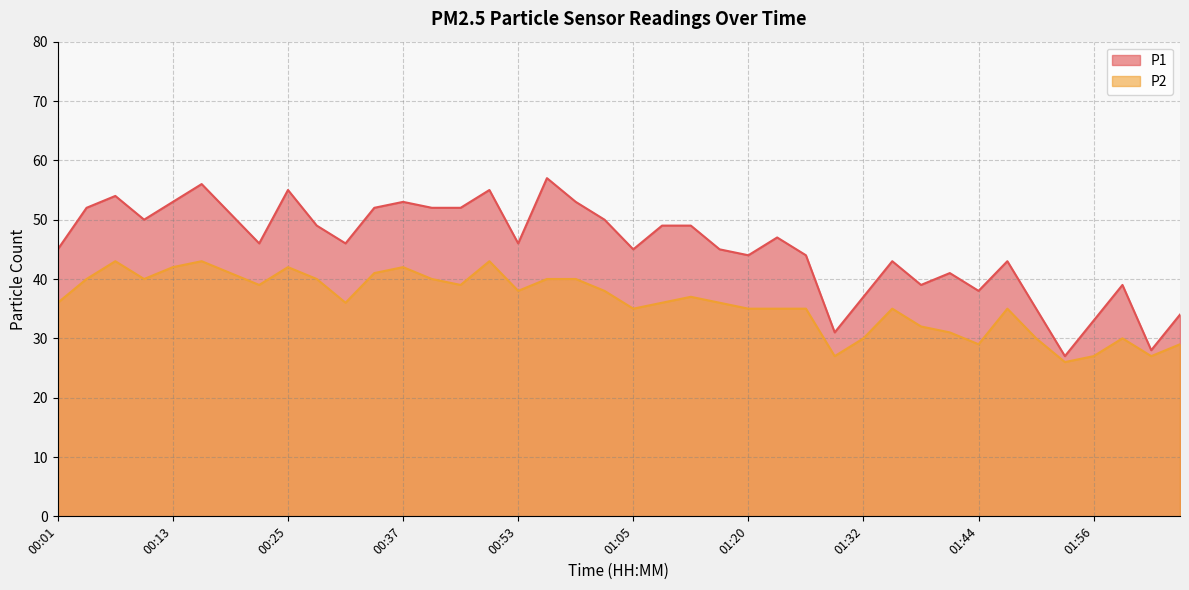

Reading left to right, what are all the values shown in this chart?

P1: 00:01=45	00:04=52	00:07=54	00:10=50	00:13=53	00:16=56	00:19=51	00:22=46	00:25=55	00:28=49	00:31=46	00:34=52	00:37=53	00:40=52	00:46=52	00:50=55	00:53=46	00:56=57	00:59=53	01:02=50	01:05=45	01:08=49	01:14=49	01:17=45	01:20=44	01:23=47	01:26=44	01:29=31	01:32=37	01:35=43	01:38=39	01:41=41	01:44=38	01:47=43	01:50=35	01:53=27	01:56=33	01:59=39	02:03=28	02:06=34
P2: 00:01=36	00:04=40	00:07=43	00:10=40	00:13=42	00:16=43	00:19=41	00:22=39	00:25=42	00:28=40	00:31=36	00:34=41	00:37=42	00:40=40	00:46=39	00:50=43	00:53=38	00:56=40	00:59=40	01:02=38	01:05=35	01:08=36	01:14=37	01:17=36	01:20=35	01:23=35	01:26=35	01:29=27	01:32=30	01:35=35	01:38=32	01:41=31	01:44=29	01:47=35	01:50=30	01:53=26	01:56=27	01:59=30	02:03=27	02:06=29